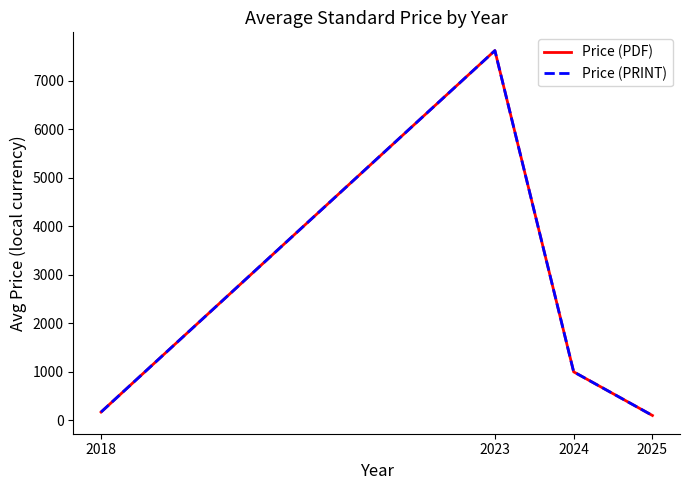

Reading left to right, transcribe all the data shown in this chart.

Price (PDF): 172.0	7621.5	1001.0	101.8
Price (PRINT): 172.0	7621.5	1001.0	101.8